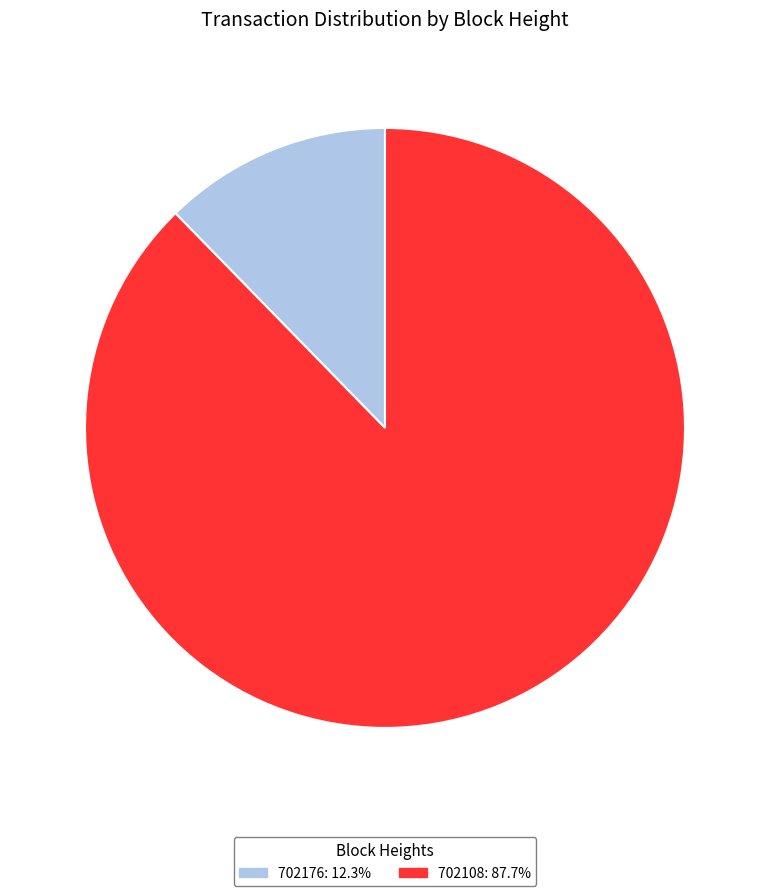

The 702108 slice represents 83% of the pie. True or false?

False